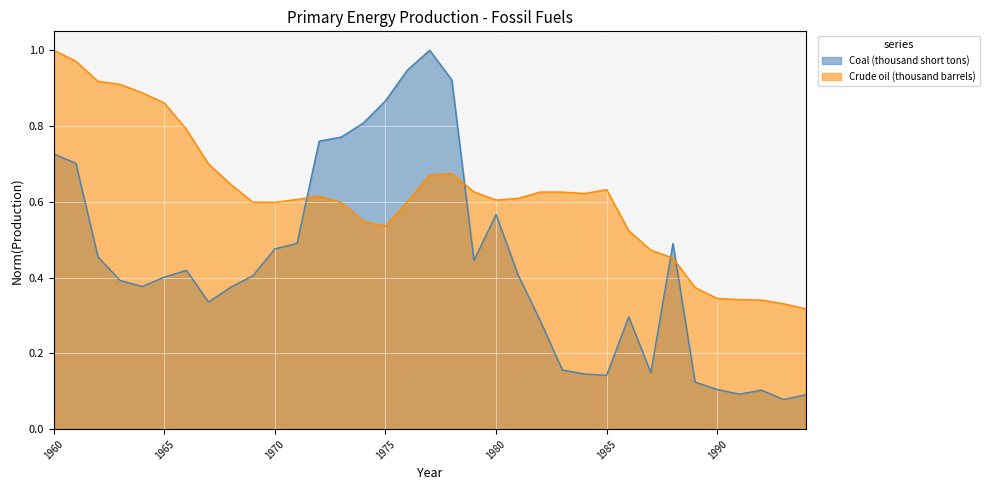

Is it true that Crude oil (thousand barrels) equals 0.6 at 1982?

True